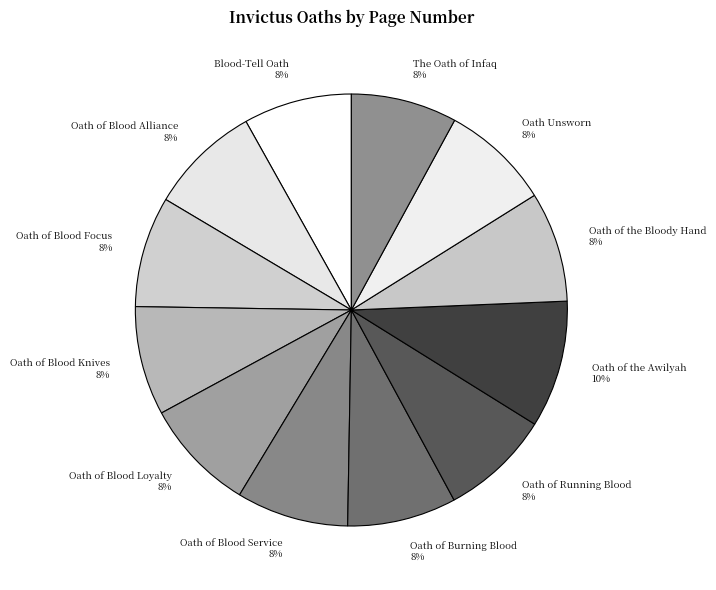

To the nearest percent, what portion does Blood-Tell Oath represent?

8%